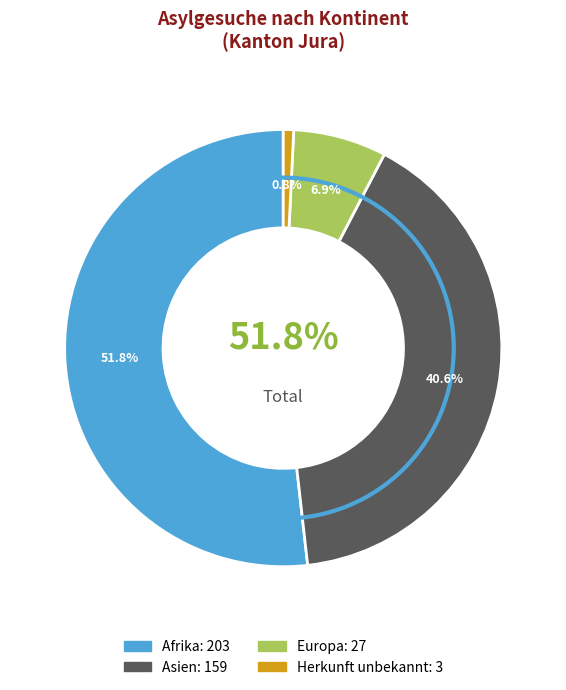

To the nearest percent, what is the combined percentage of Europa and Asien?

47%